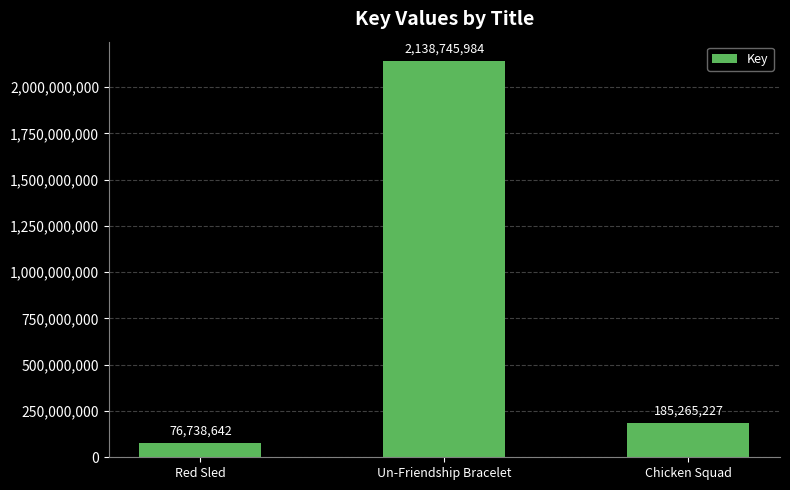

Rank the categories by value from highest to lowest.

Un-Friendship Bracelet, Chicken Squad, Red Sled